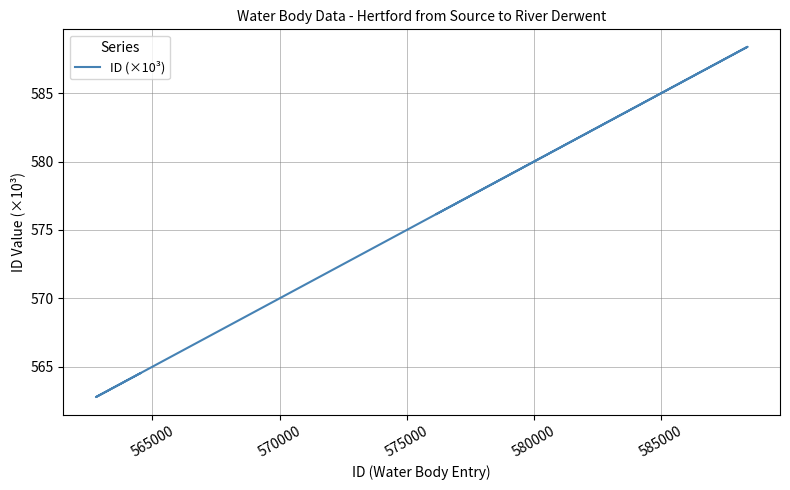

What is the minimum value shown in the chart?

562.8